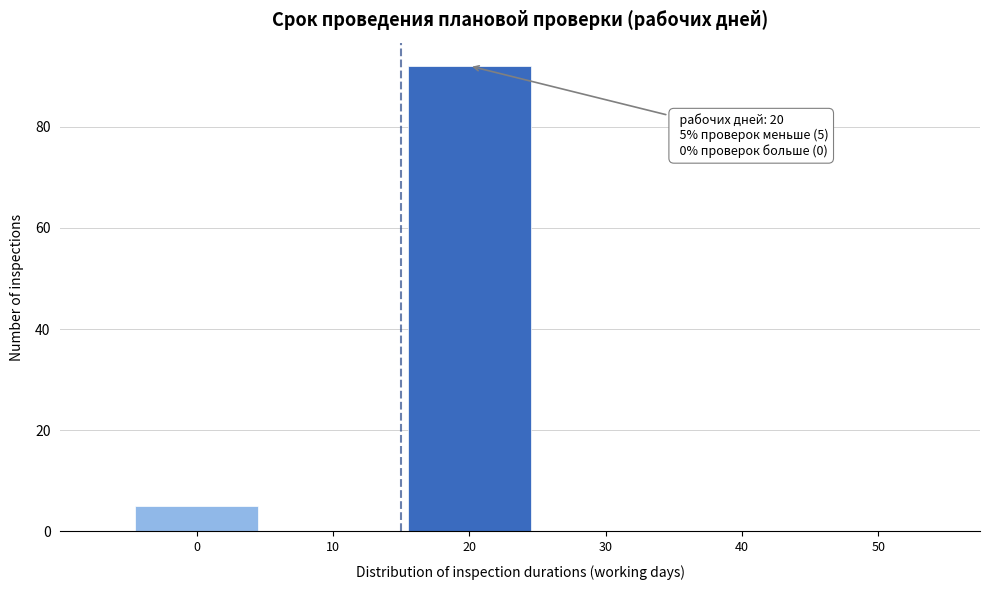

Reading left to right, transcribe all the data shown in this chart.

0=5	10=0	20=92	30=0	40=0	50=0